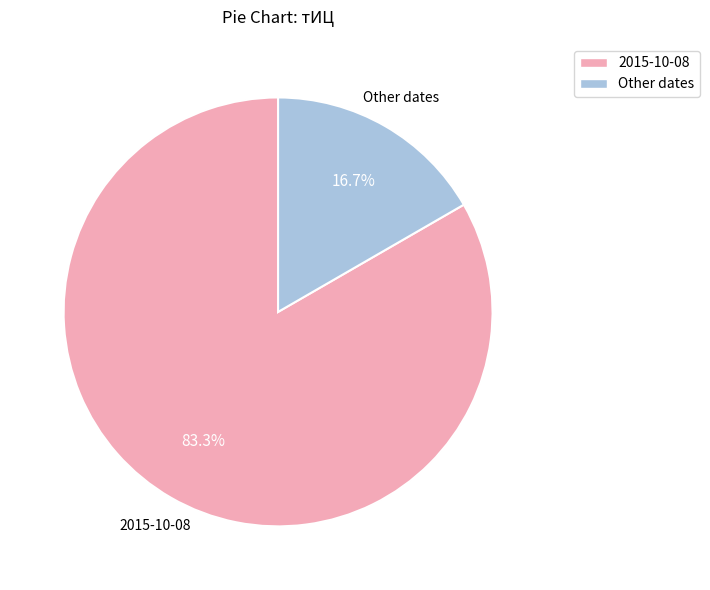

Is there a majority slice in this chart?

Yes